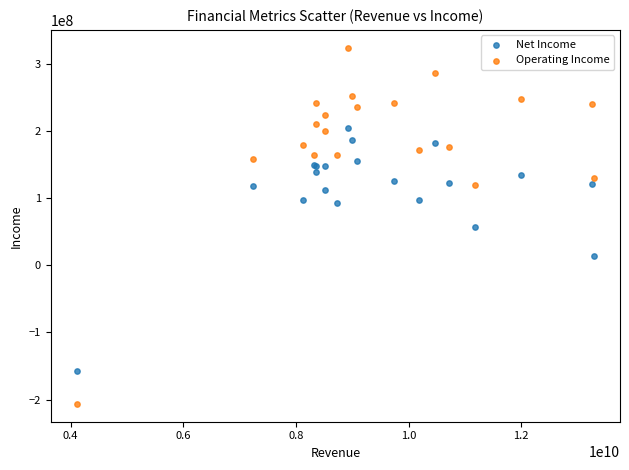

Which series has the largest Y range (max minus min)?

Operating Income